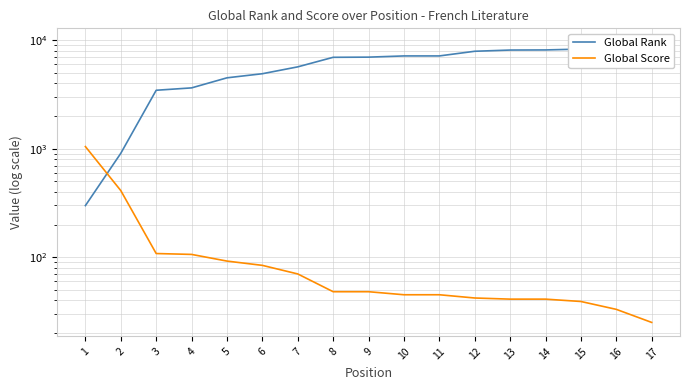

True or false: Global Rank has a value of 10014 at 10.

False